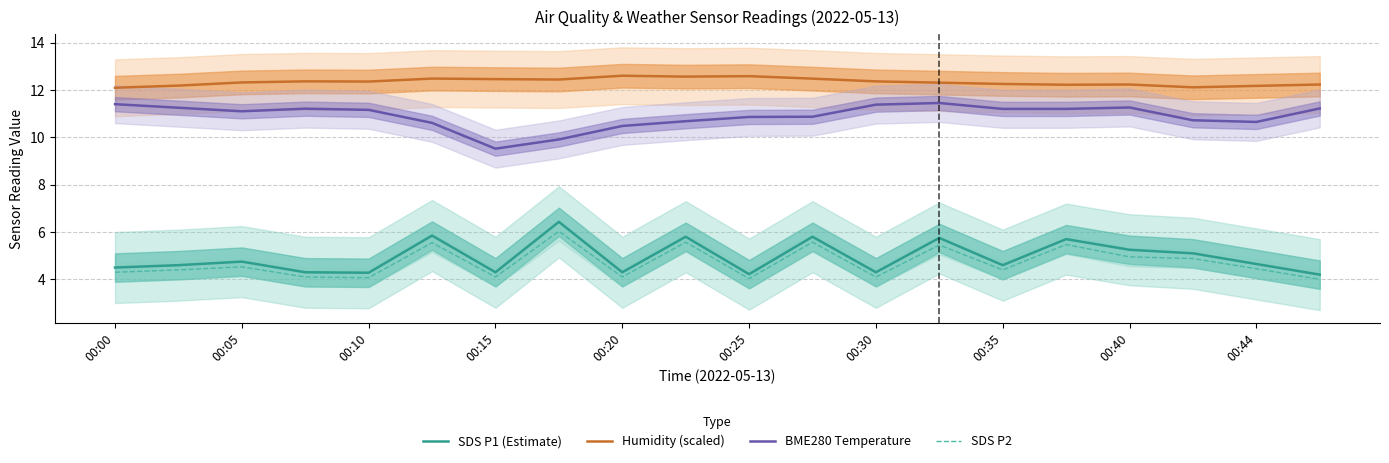

Reading left to right, what are all the values shown in this chart?

SDS P1 (Estimate): 4.5	4.6	4.8	4.3	4.3	5.8	4.3	6.4	4.3	5.8	4.2	5.8	4.3	5.8	4.6	5.7	5.2	5.1	4.7	4.2
Humidity (scaled): 12.1	12.2	12.3	12.4	12.4	12.5	12.5	12.4	12.6	12.6	12.6	12.5	12.4	12.3	12.3	12.2	12.2	12.1	12.2	12.2
BME280 Temperature: 11.4	11.2	11.1	11.2	11.2	10.6	9.5	9.9	10.5	10.7	10.9	10.9	11.4	11.4	11.2	11.2	11.3	10.7	10.7	11.2
SDS P2: 4.3	4.4	4.5	4.1	4.1	5.5	4.1	6.0	4.1	5.6	4.0	5.6	4.1	5.5	4.4	5.5	5.0	4.9	4.5	4.0